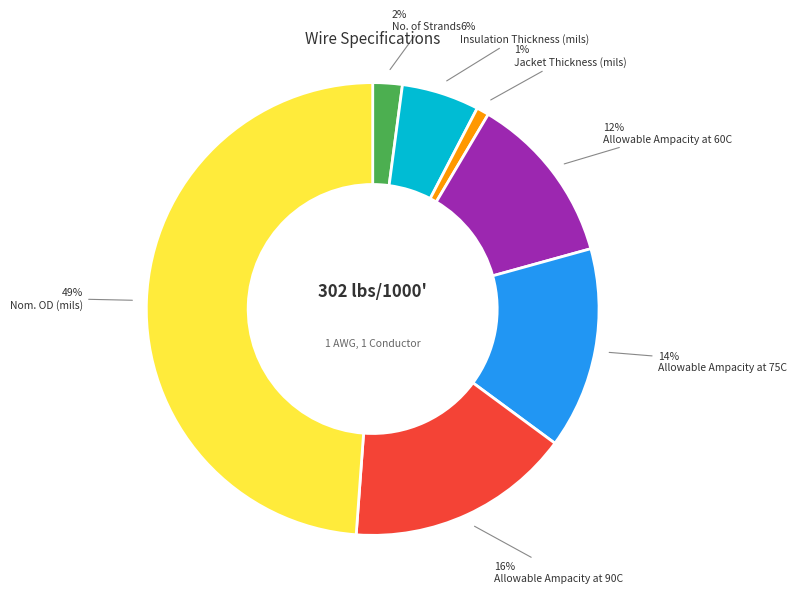

To the nearest percent, what is the difference between the largest and smallest slice percentages?

48%